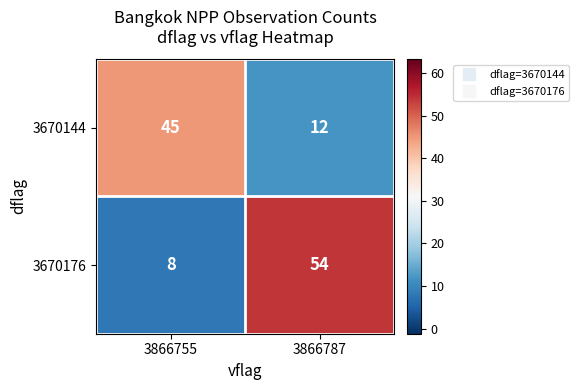

Which series changed the most between 3866755 and 3866787?

3670176